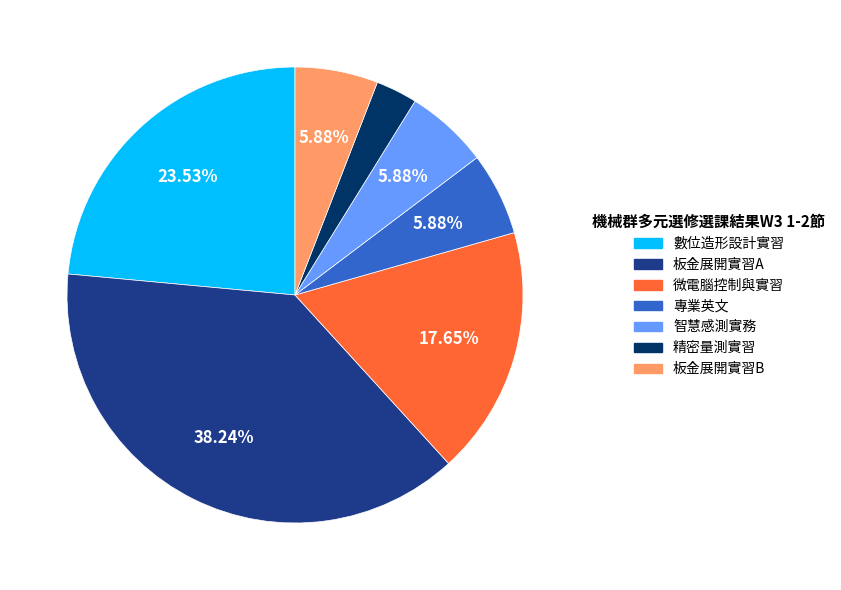

Is it true that 板金展開實習A is 38% of the pie?

True